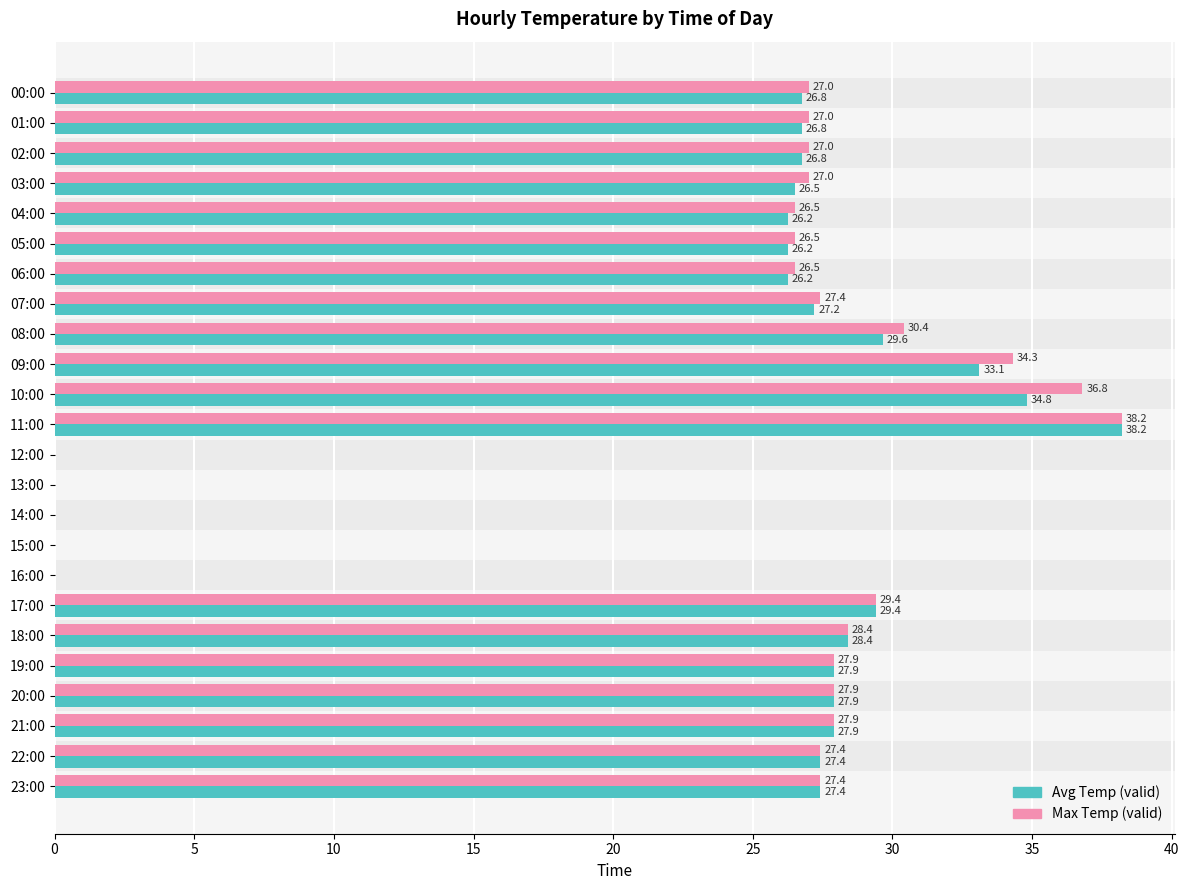

What is the maximum value for Avg Temp (valid)?

38.2